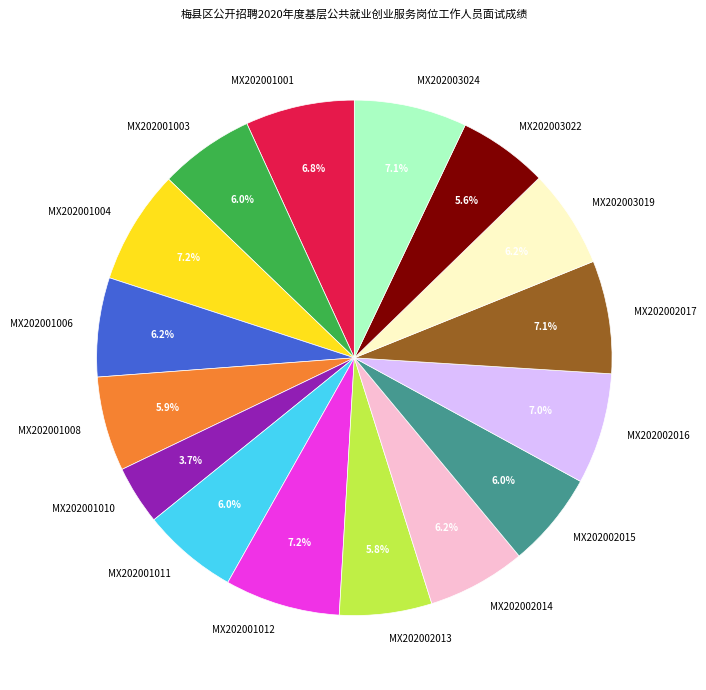

To the nearest percent, what percentage of the pie is MX202001008?

6%